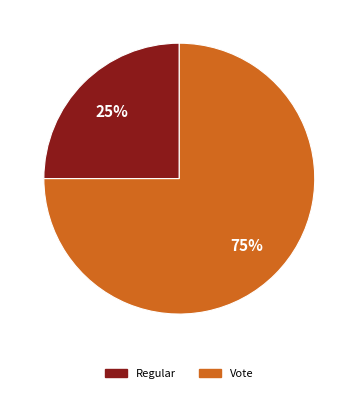

What is the ratio of the value at Regular to the value at Vote?

0.3